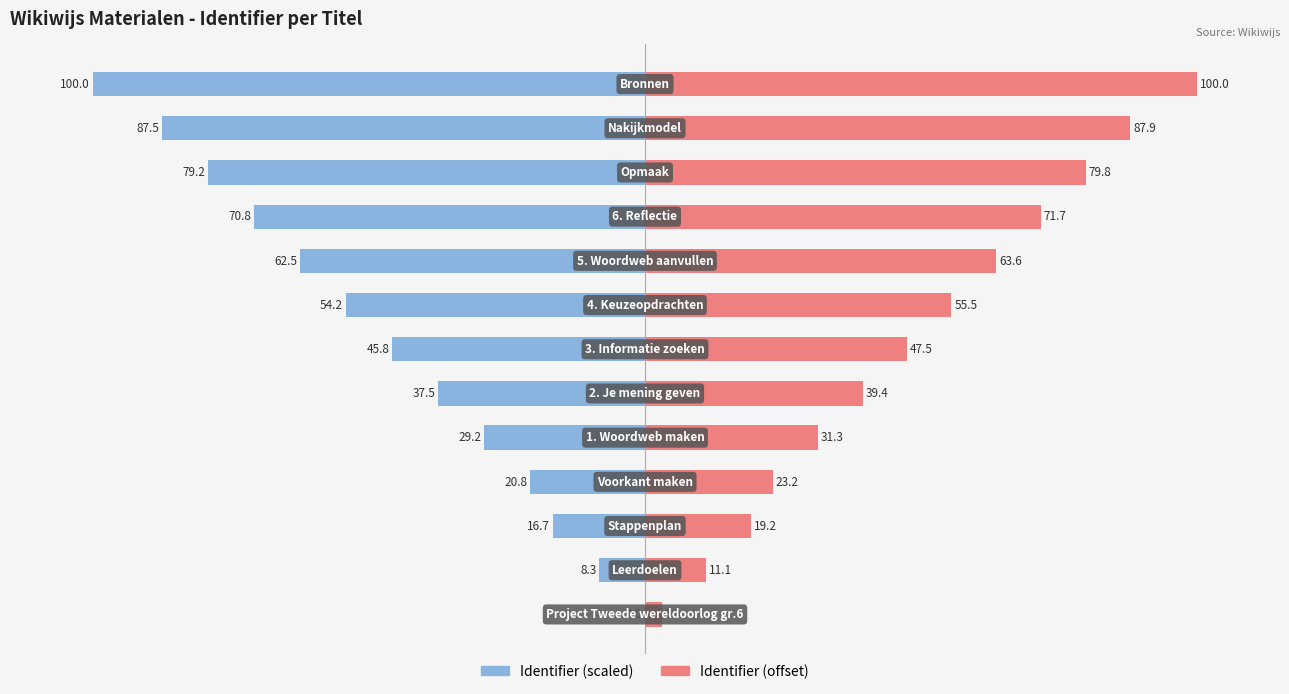

Which series has the largest total across all categories?

Identifier (offset)